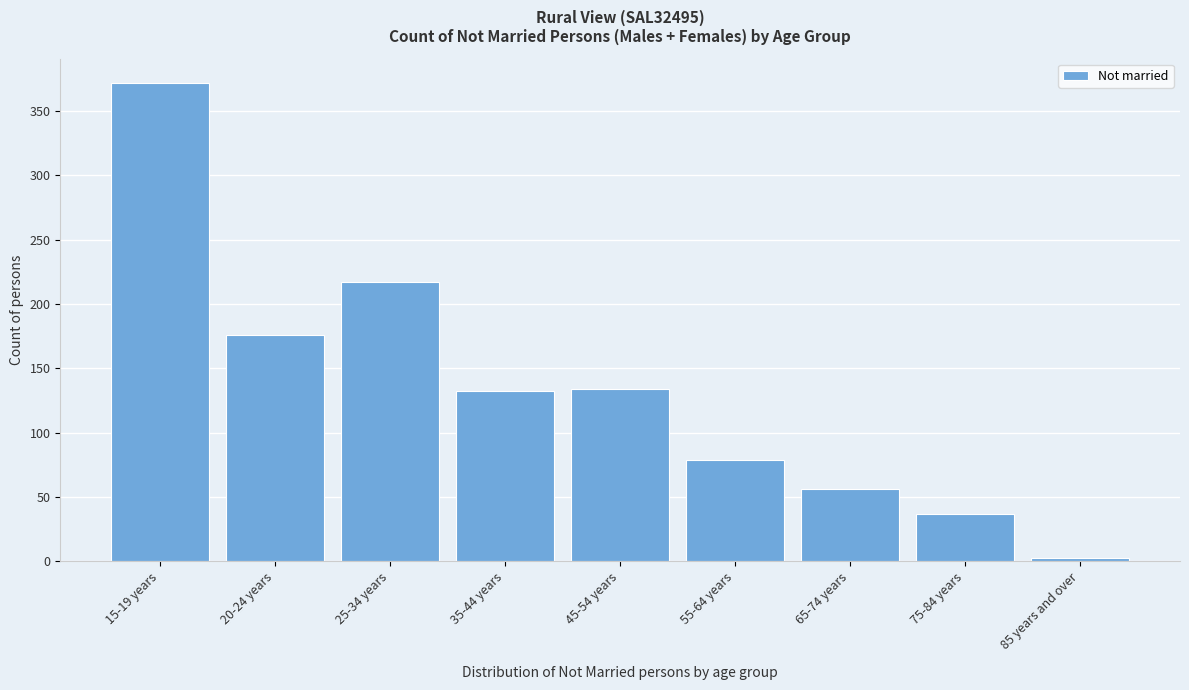

Reading left to right, transcribe all the data shown in this chart.

15-19 years=372	20-24 years=176	25-34 years=217	35-44 years=132	45-54 years=134	55-64 years=79	65-74 years=56	75-84 years=37	85 years and over=3